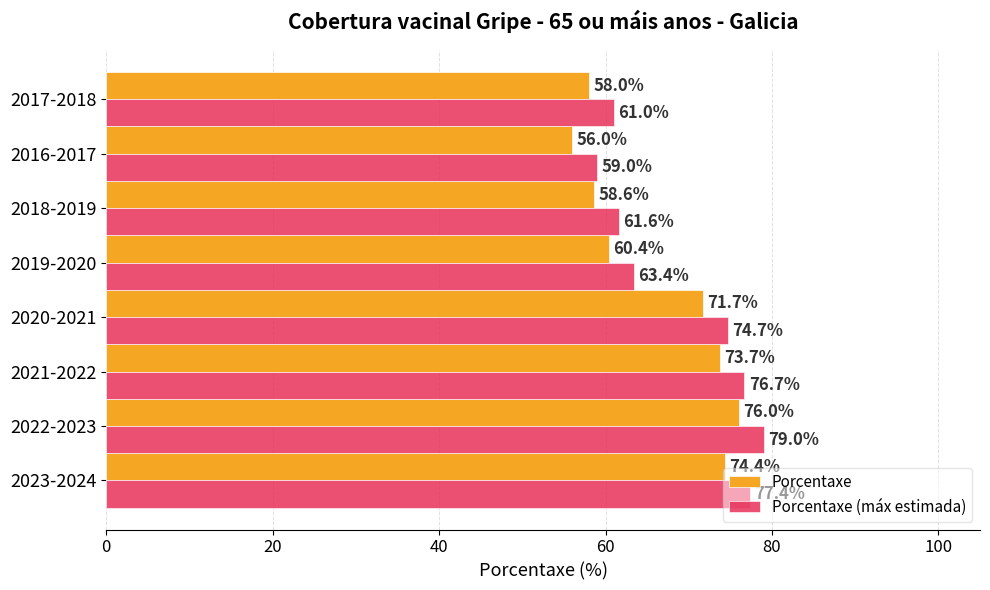

At which label does Porcentaxe (máx estimada) reach its peak?

2022-2023